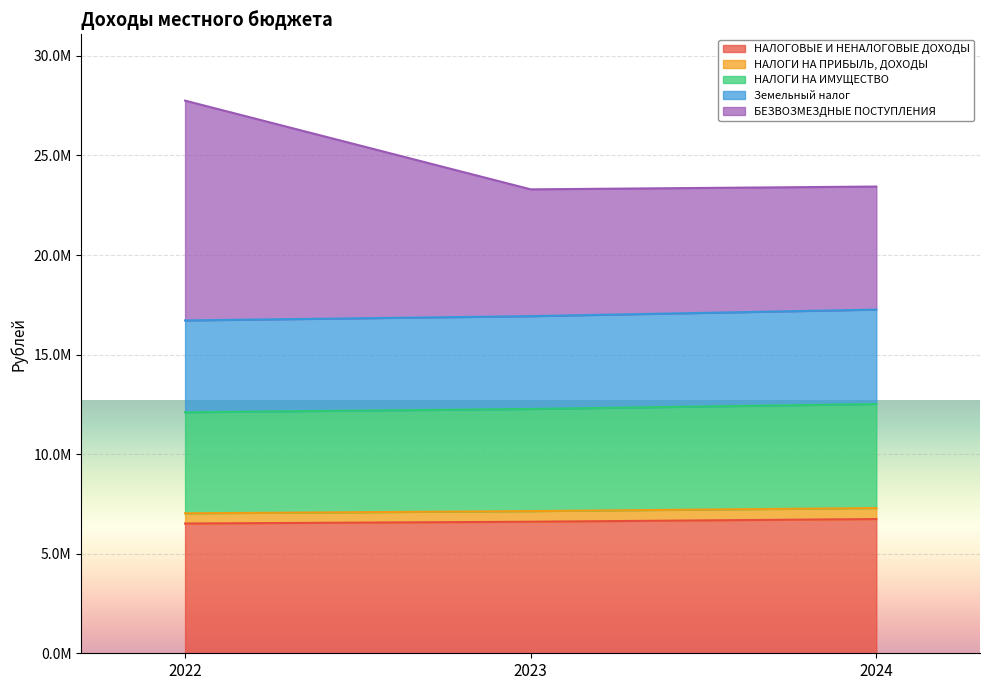

Does the chart display data point markers on the line(s)?

No